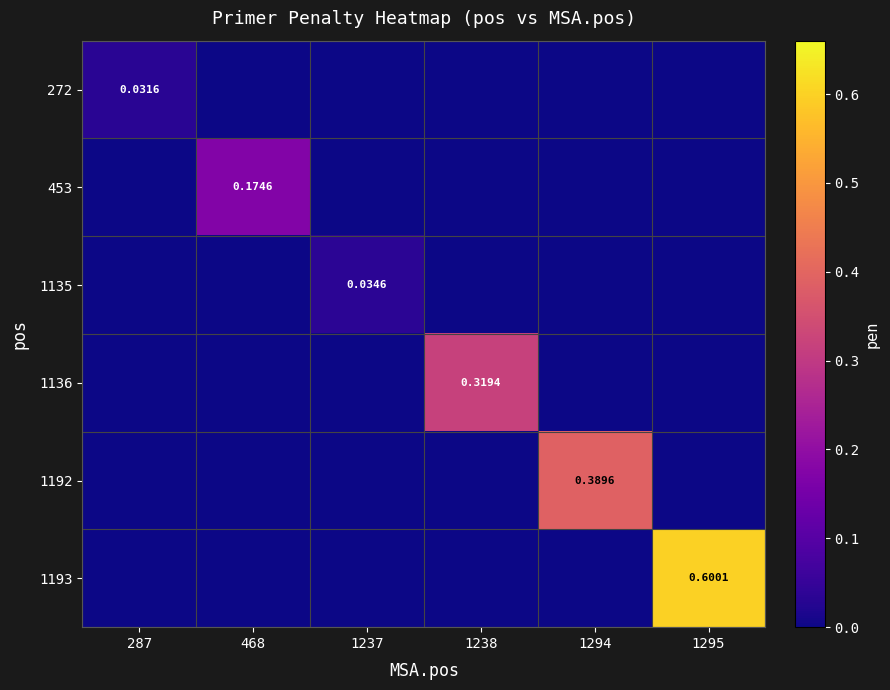

Which label corresponds to the largest value in the chart?

1295